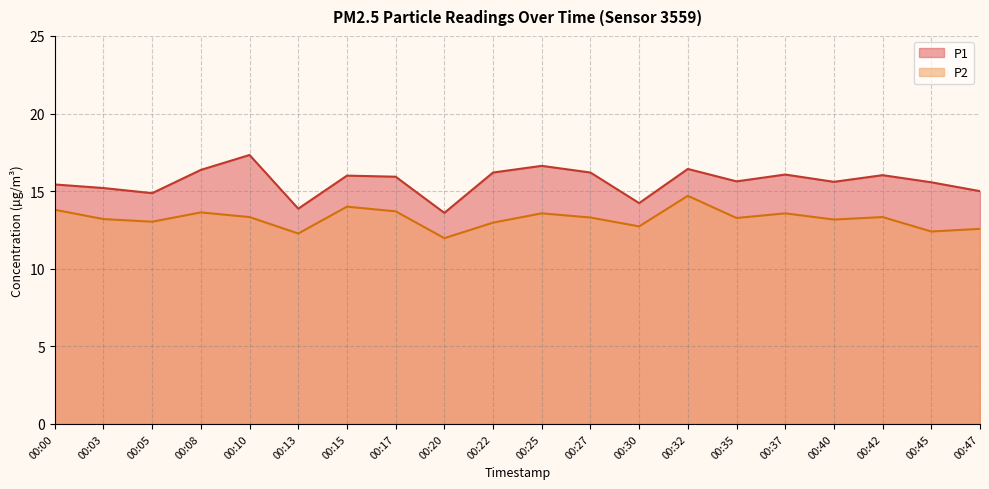

Reading left to right, transcribe all the data shown in this chart.

P1: 00:00=15.4	00:03=15.2	00:05=14.9	00:08=16.4	00:10=17.3	00:13=13.9	00:15=16.0	00:17=15.9	00:20=13.6	00:22=16.2	00:25=16.6	00:27=16.2	00:30=14.2	00:32=16.4	00:35=15.6	00:37=16.1	00:40=15.6	00:42=16.0	00:45=15.6	00:47=15.0
P2: 00:00=13.8	00:03=13.2	00:05=13.0	00:08=13.6	00:10=13.3	00:13=12.3	00:15=14.0	00:17=13.7	00:20=12.0	00:22=13.0	00:25=13.6	00:27=13.3	00:30=12.7	00:32=14.7	00:35=13.3	00:37=13.6	00:40=13.2	00:42=13.3	00:45=12.4	00:47=12.6